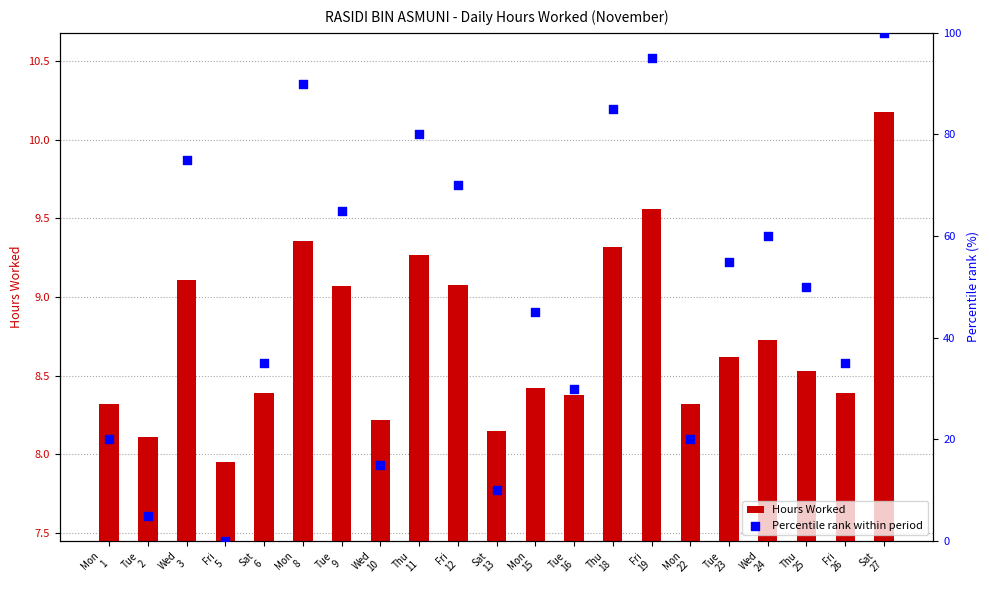

What is the total value across all series at Sat
13?

18.1